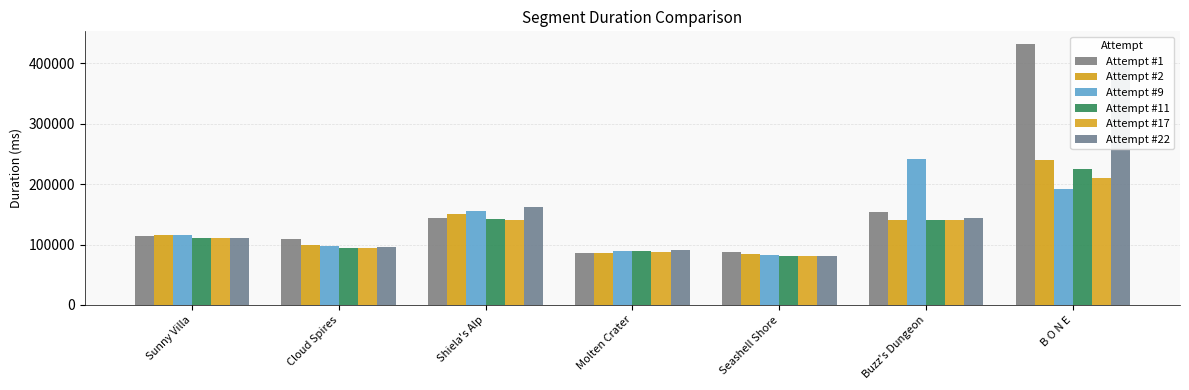

List the series in order of their peak value, lowest first.

Attempt #17, Attempt #11, Attempt #2, Attempt #9, Attempt #22, Attempt #1